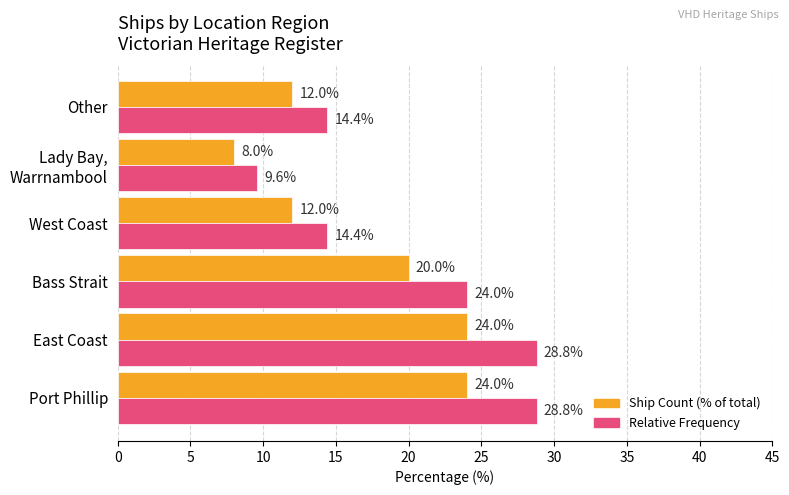

Rank the series by their maximum value, from lowest to highest.

Ship Count (% of total), Relative Frequency